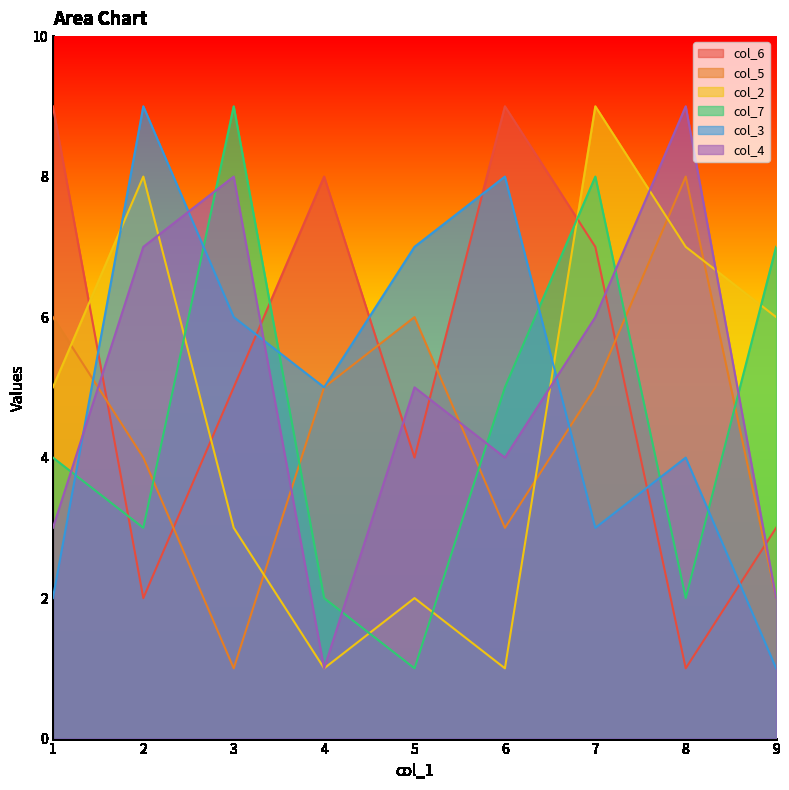

Which category has the highest value in the col_5 series?

8